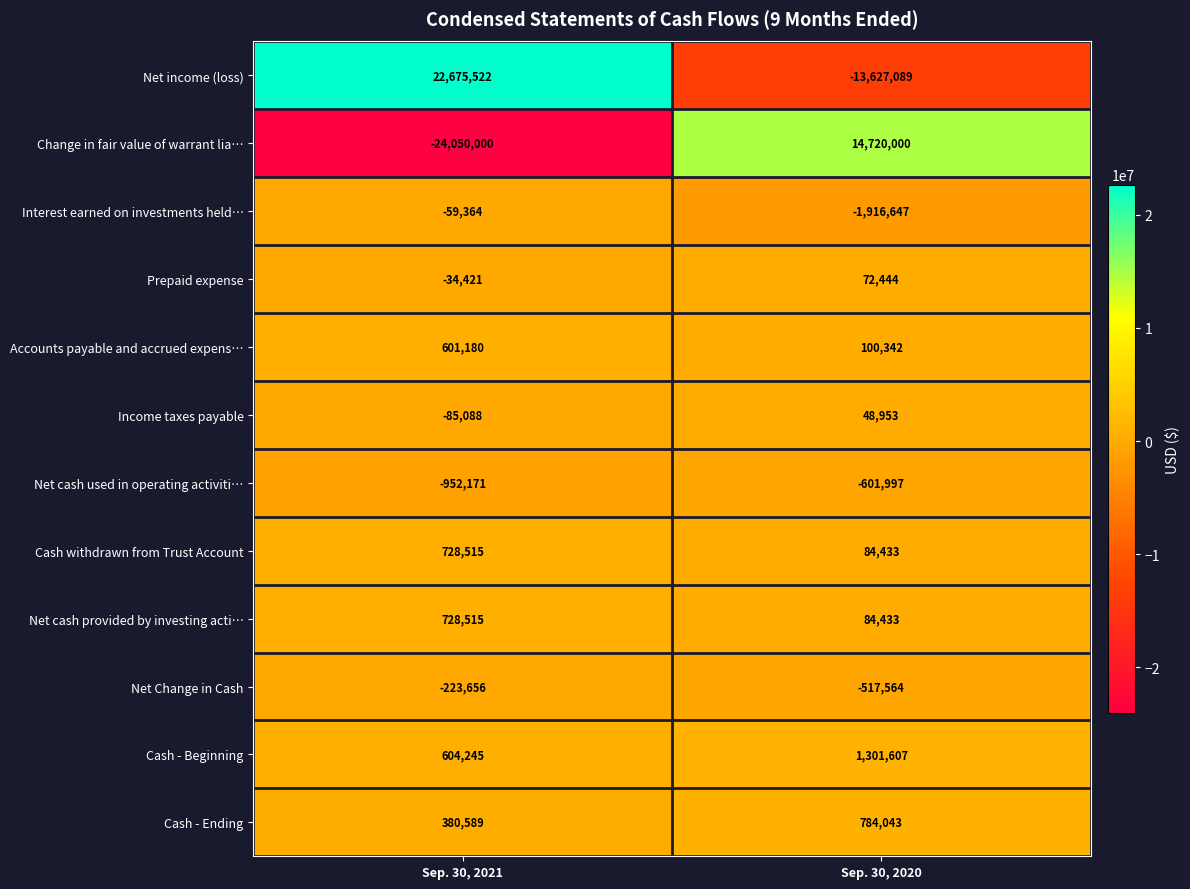

Reading left to right, extract all data points from this chart.

Net income (loss): Sep. 30, 2021=22675522	Sep. 30, 2020=-13627089
Change in fair value of warrant lia…: Sep. 30, 2021=-24050000	Sep. 30, 2020=14720000
Interest earned on investments held…: Sep. 30, 2021=-59364	Sep. 30, 2020=-1916647
Prepaid expense: Sep. 30, 2021=-34421	Sep. 30, 2020=72444
Accounts payable and accrued expens…: Sep. 30, 2021=601180	Sep. 30, 2020=100342
Income taxes payable: Sep. 30, 2021=-85088	Sep. 30, 2020=48953
Net cash used in operating activiti…: Sep. 30, 2021=-952171	Sep. 30, 2020=-601997
Cash withdrawn from Trust Account: Sep. 30, 2021=728515	Sep. 30, 2020=84433
Net cash provided by investing acti…: Sep. 30, 2021=728515	Sep. 30, 2020=84433
Net Change in Cash: Sep. 30, 2021=-223656	Sep. 30, 2020=-517564
Cash - Beginning: Sep. 30, 2021=604245	Sep. 30, 2020=1301607
Cash - Ending: Sep. 30, 2021=380589	Sep. 30, 2020=784043